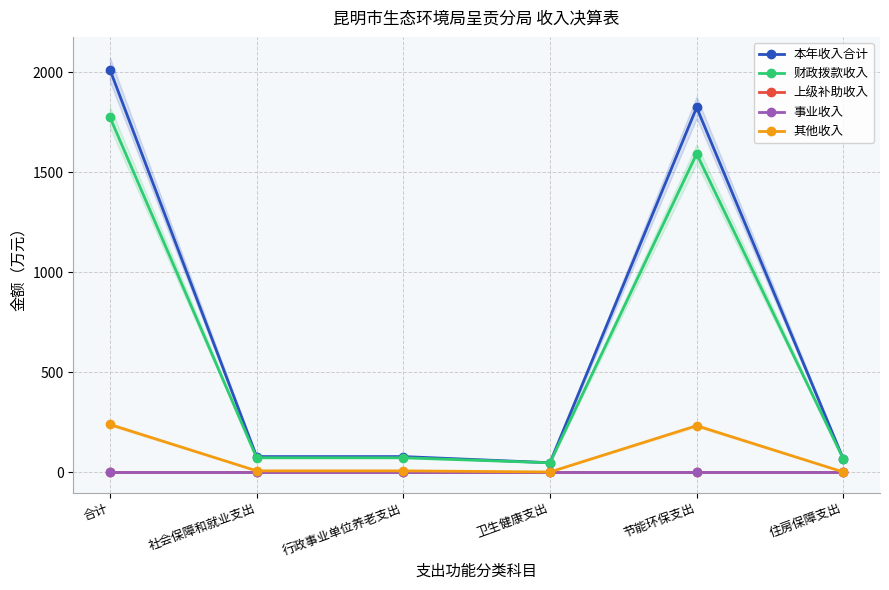

True or false: 财政拨款收入 and 事业收入 cross at least once.

False